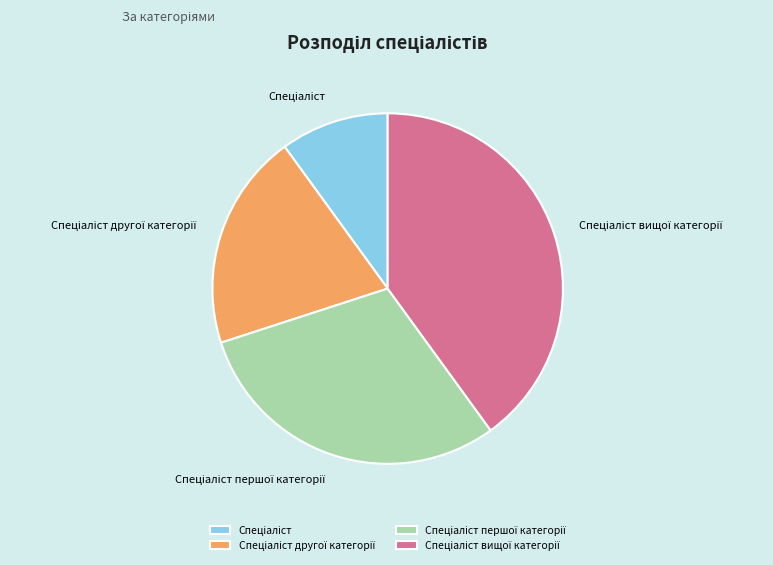

Is there any slice that represents more than half of the pie?

No